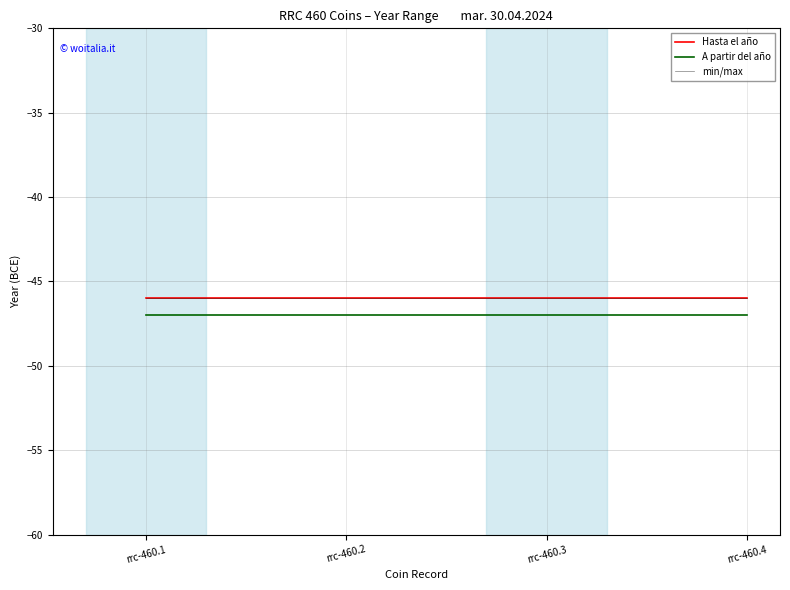

Which series has the widest spread of values?

Hasta el año